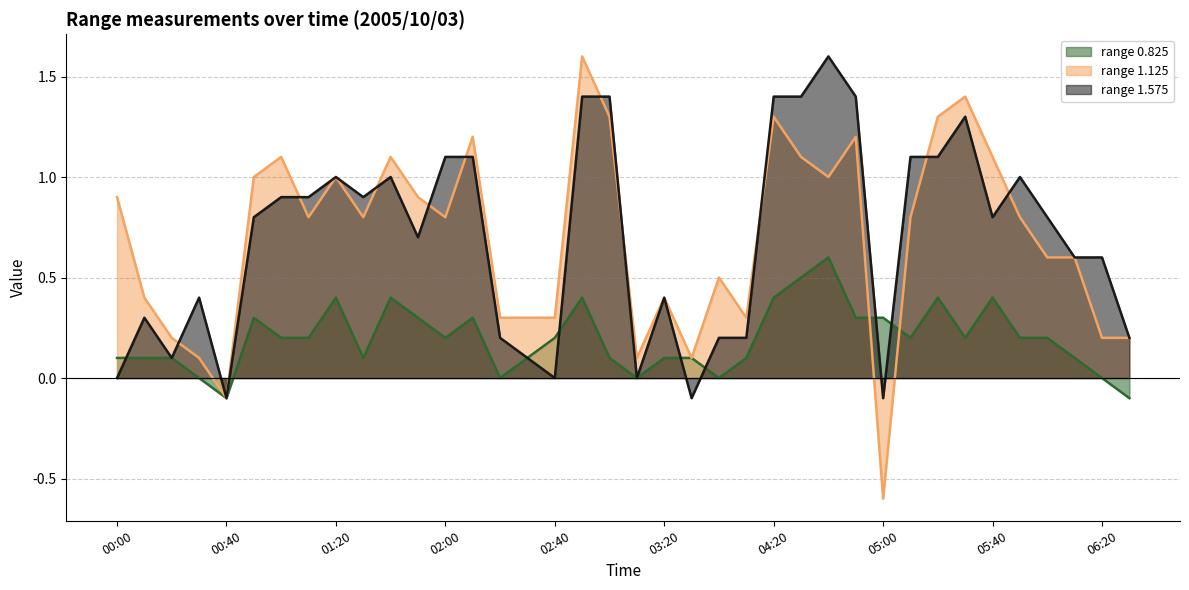

What is the greatest value displayed?

1.6